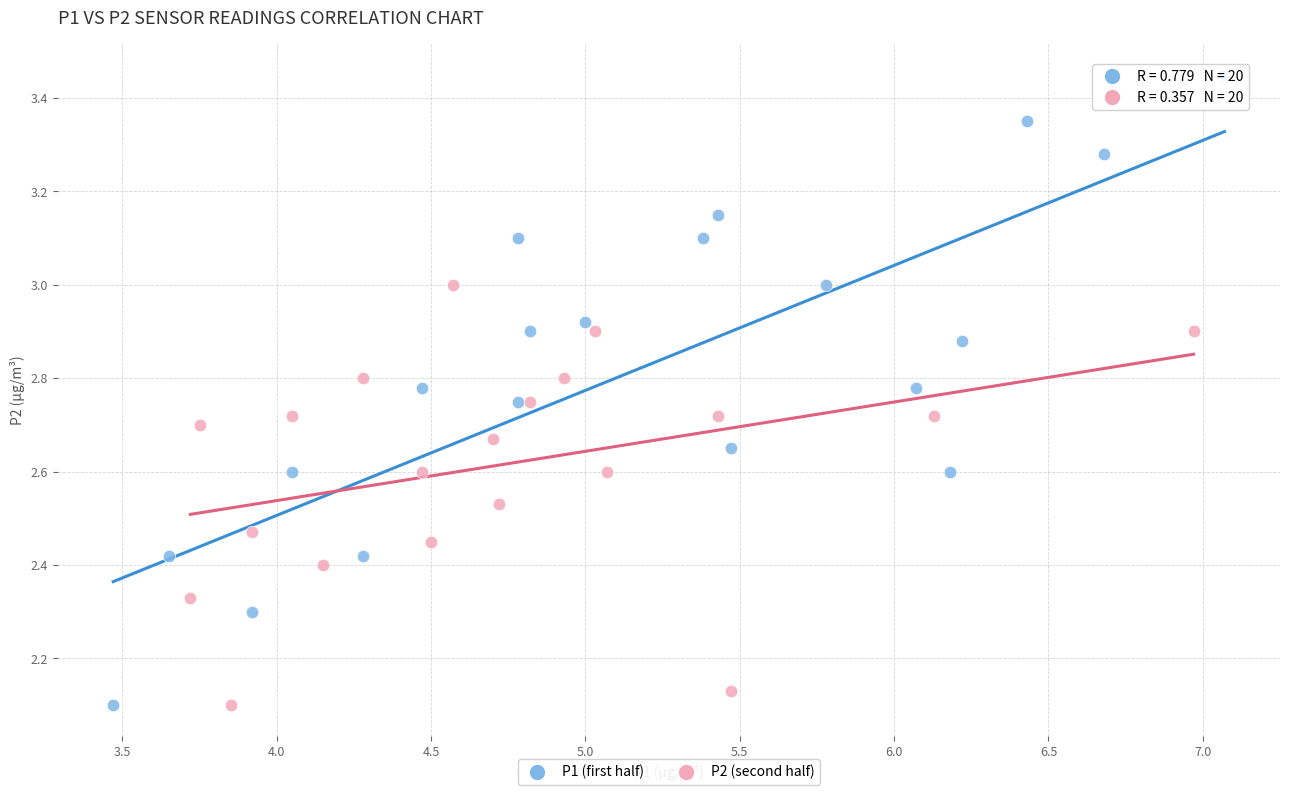

What are all the series names shown in the legend?

P1 (first half), P2 (second half)